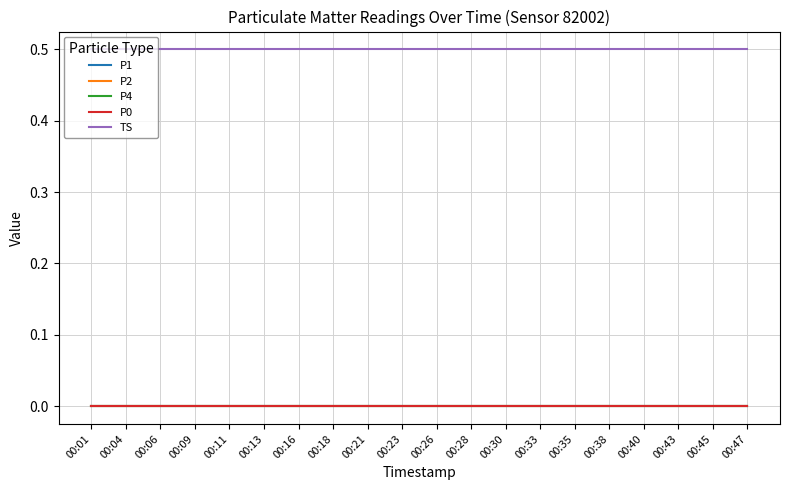

What is the sum of the TS values at 00:06 and 00:04?

1.0